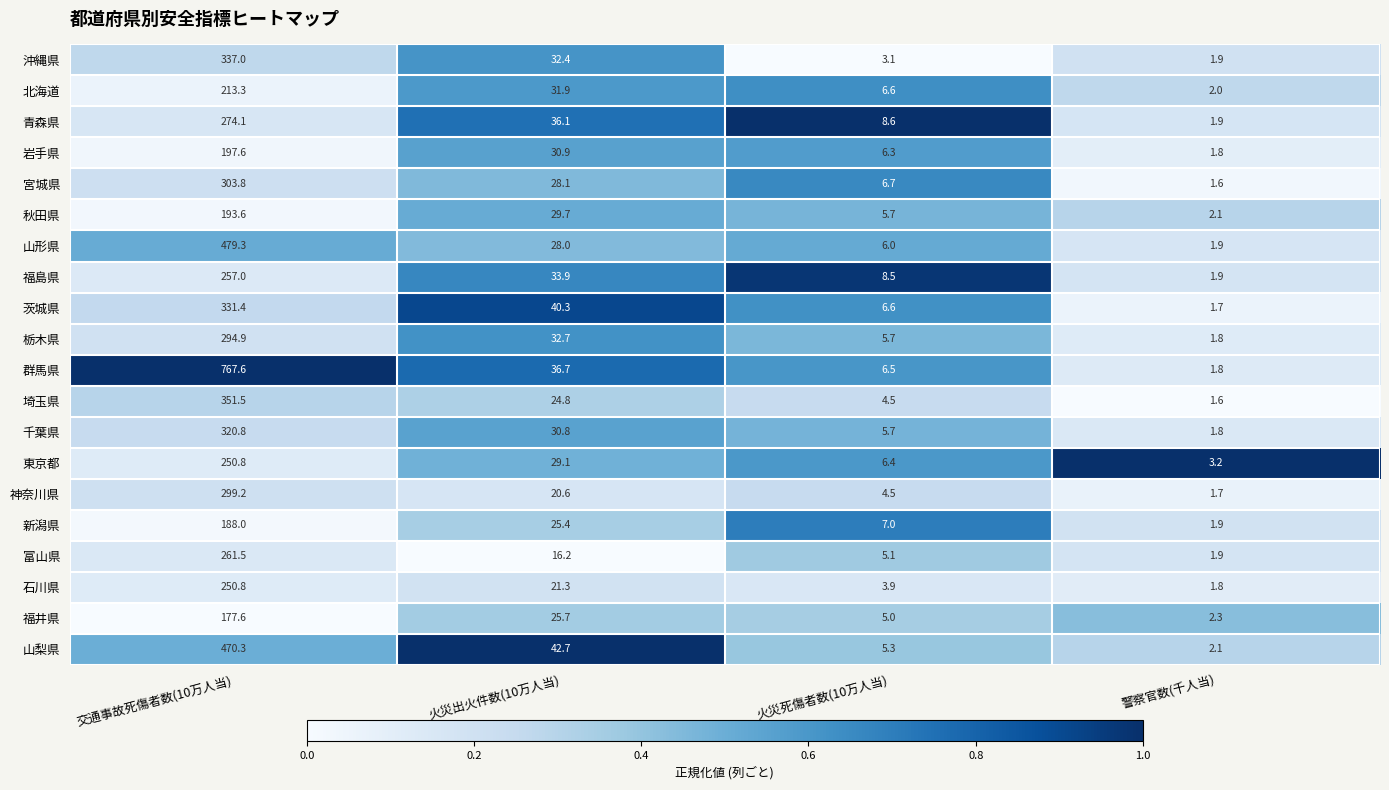

The 群馬県 series shows 3.2 at 警察官数(千人当). True or false?

False